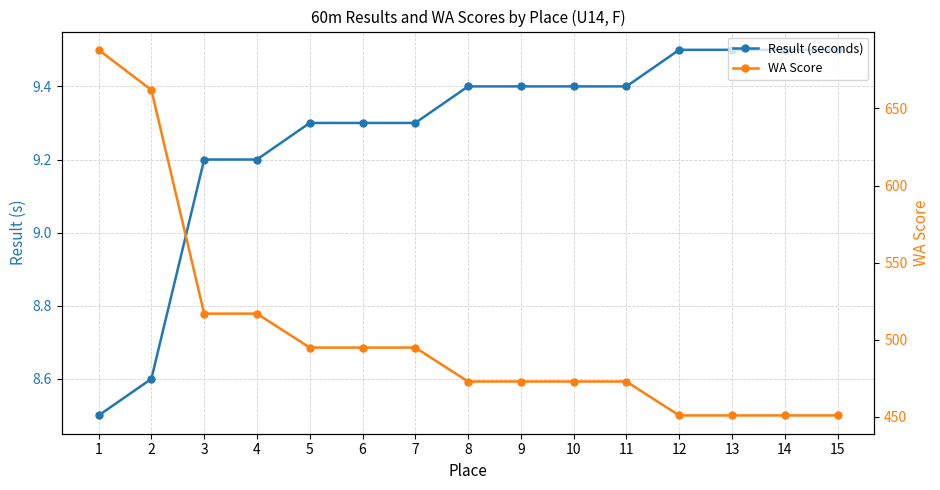

Is the value of Result (seconds) at 2 greater than the value of WA Score at 13?

No